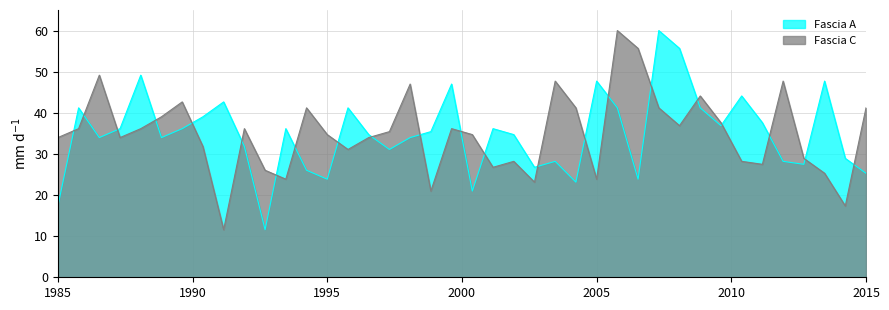

Reading right to left, extract all data points from this chart.

Fascia A: 25.3	28.9	47.7	27.5	28.2	37.6	44.1	36.9	41.2	55.7	60.0	23.9	41.2	47.7	23.1	28.2	26.7	34.7	36.1	21.0	47.0	35.4	34.0	31.1	34.7	41.2	23.9	26.0	36.1	11.6	31.8	42.7	39.0	36.1	34.0	49.2	36.1	34.0	41.2	17.3
Fascia C: 41.2	17.3	25.3	28.9	47.7	27.5	28.2	37.6	44.1	36.9	41.2	55.7	60.0	23.9	41.2	47.7	23.1	28.2	26.7	34.7	36.1	21.0	47.0	35.4	34.0	31.1	34.7	41.2	23.9	26.0	36.1	11.6	31.8	42.7	39.0	36.1	34.0	49.2	36.1	34.0